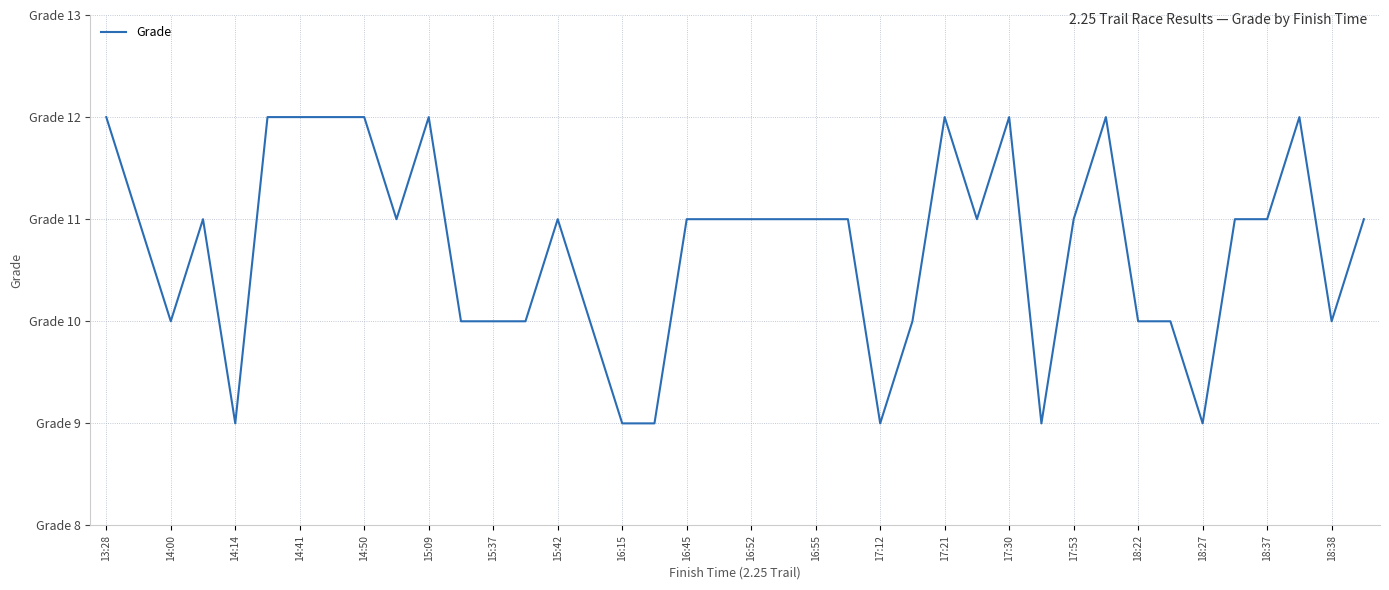

Reading right to left, extract all data points from this chart.

11	10	12	11	11	9	10	10	12	11	9	12	11	12	10	9	11	11	11	11	11	11	9	9	10	11	10	10	10	12	11	12	12	12	12	9	11	10	11	12